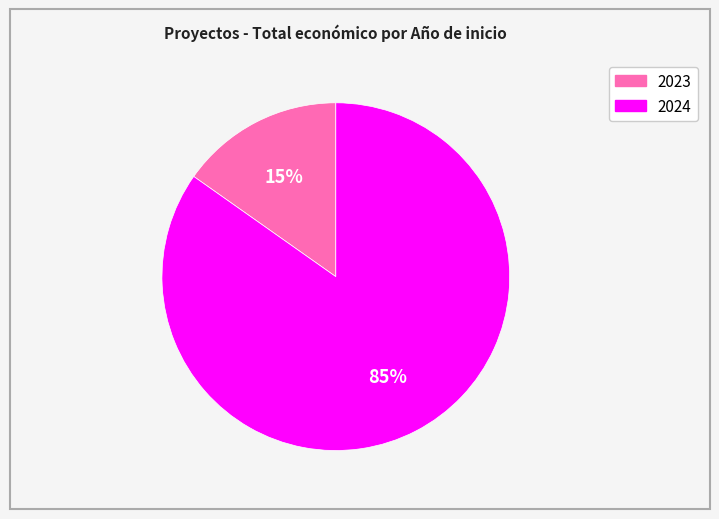

To the nearest percent, what is the average slice percentage?

50%